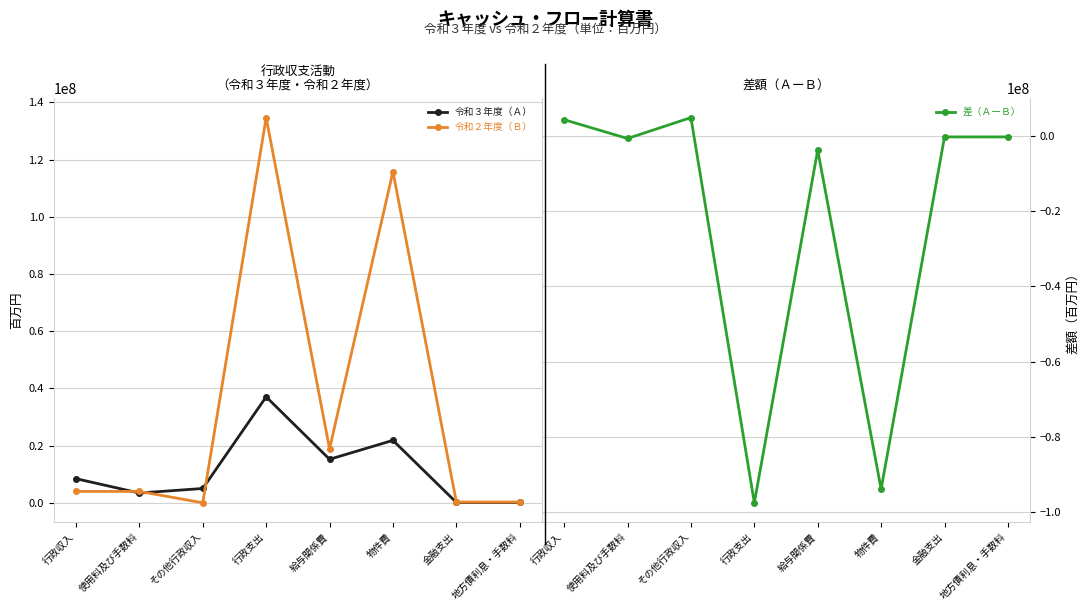

True or false: 差（ＡーＢ） has more than 2 points higher than both neighbors.

False